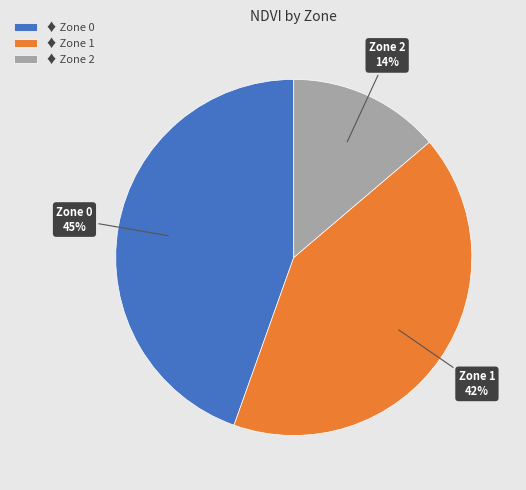

To the nearest percent, what is the difference between the Zone 2 and Zone 1 slice percentages?

28%